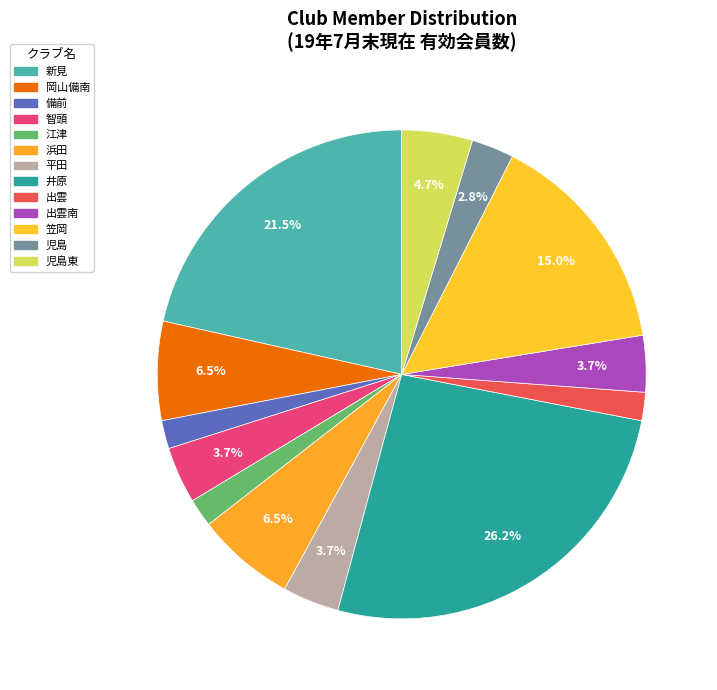

Which category has the smallest portion of the pie?

備前